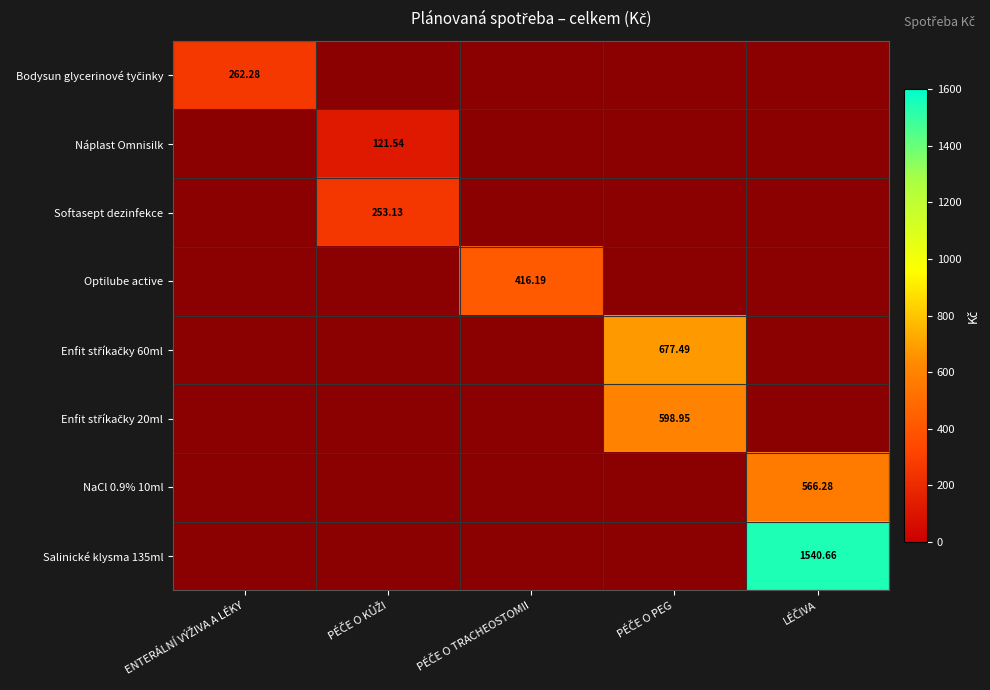

Which category has the highest value across all series?

LÉČIVA